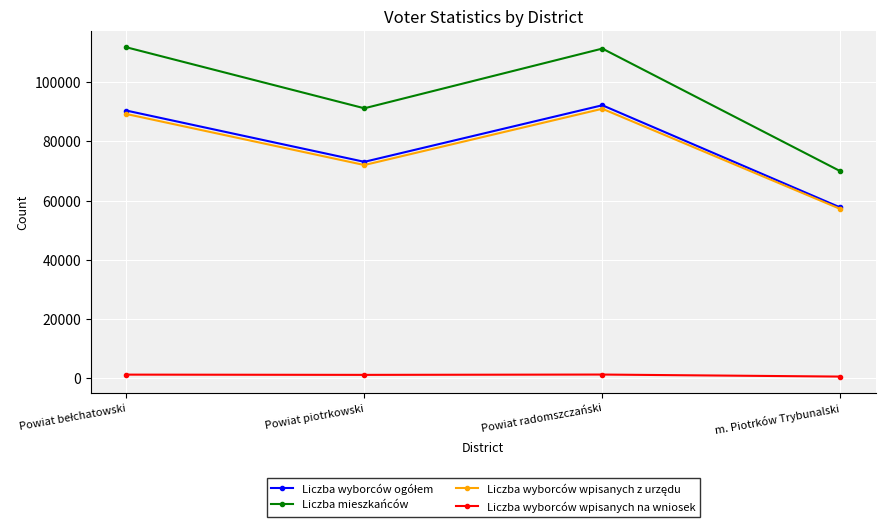

How many lines are shown in the chart?

4